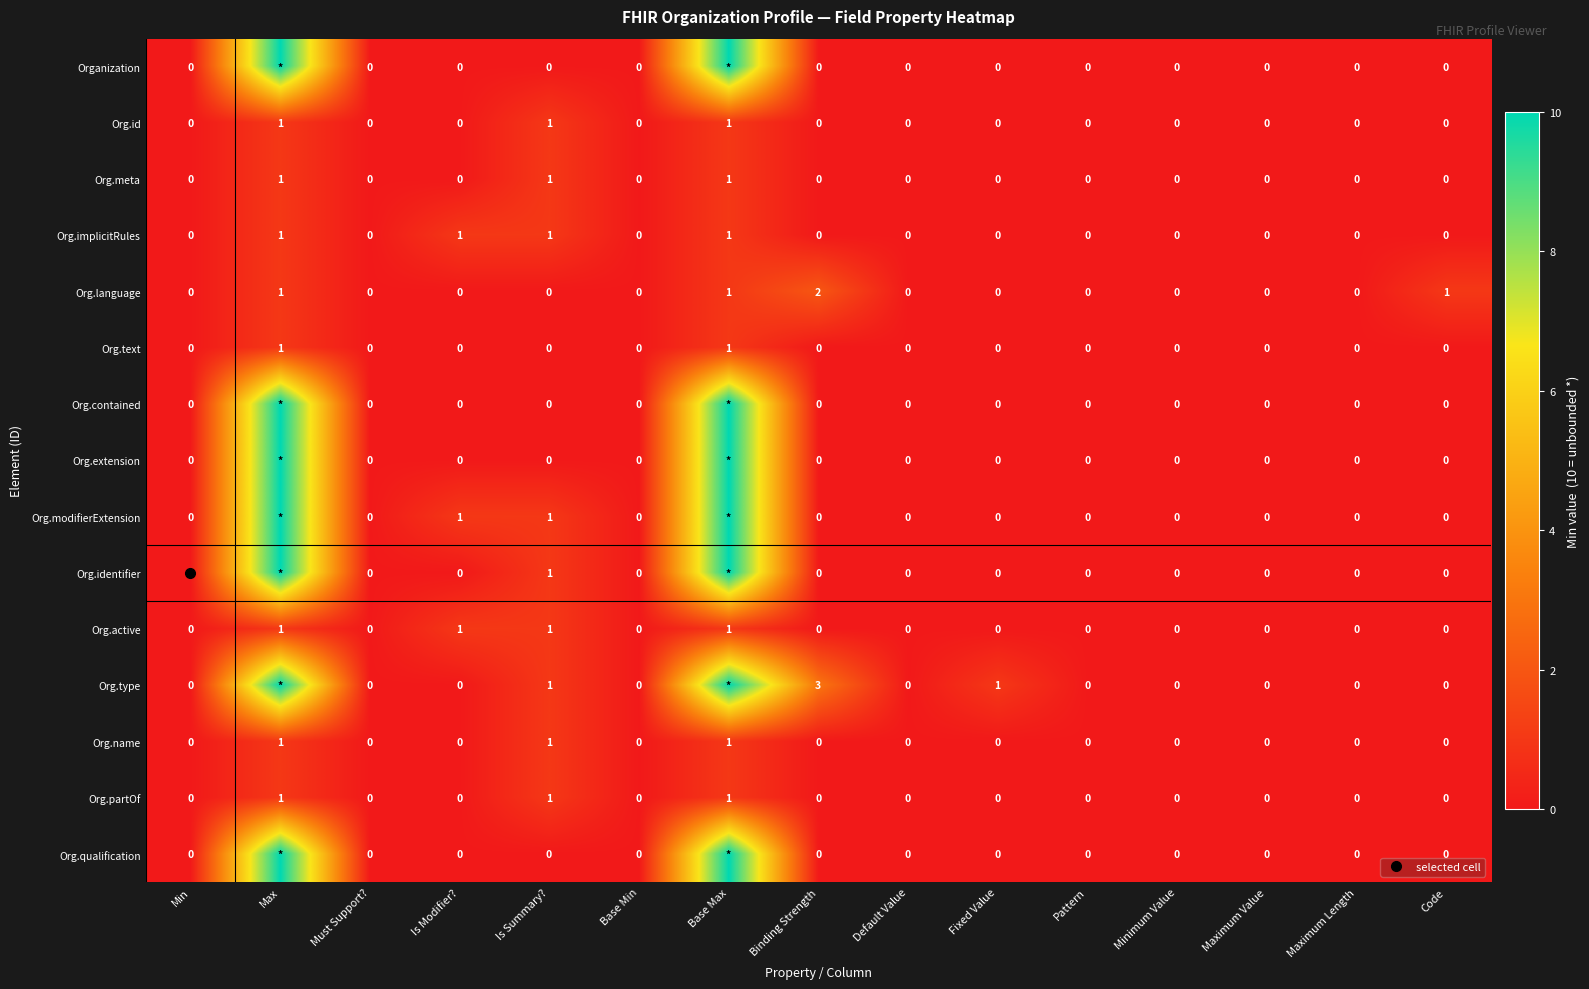

How many Org.language values are between 0 and 1?

14